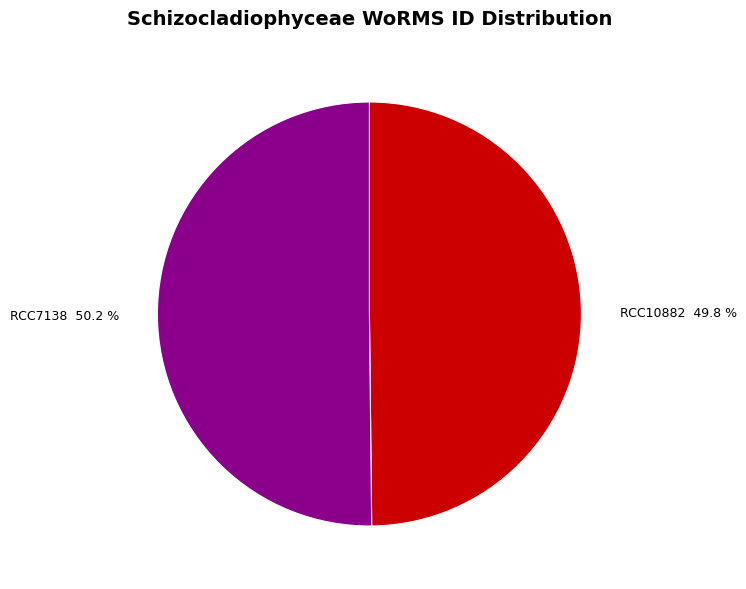

To the nearest percent, what is the combined percentage of RCC7138 and RCC10882?

100%